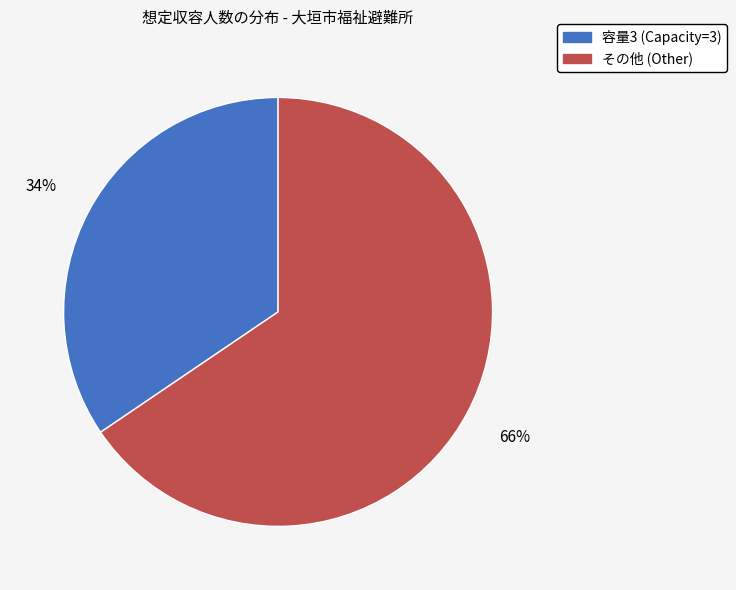

To the nearest percent, what is the average slice percentage?

50%